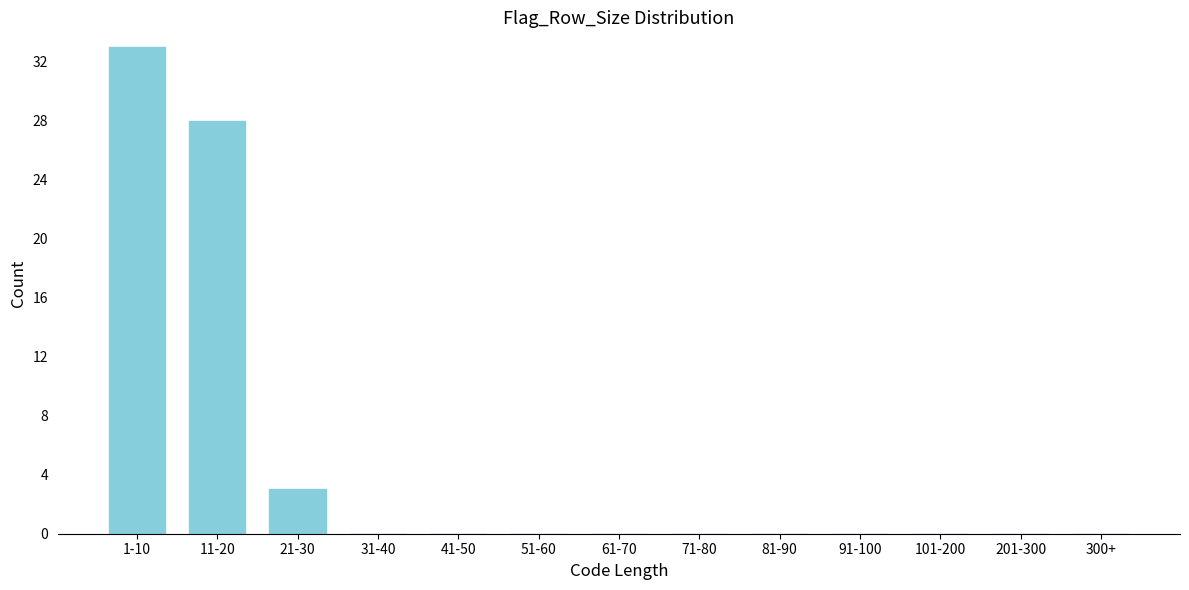

Reading right to left, extract all data points from this chart.

300+=0	201-300=0	101-200=0	91-100=0	81-90=0	71-80=0	61-70=0	51-60=0	41-50=0	31-40=0	21-30=3	11-20=28	1-10=33